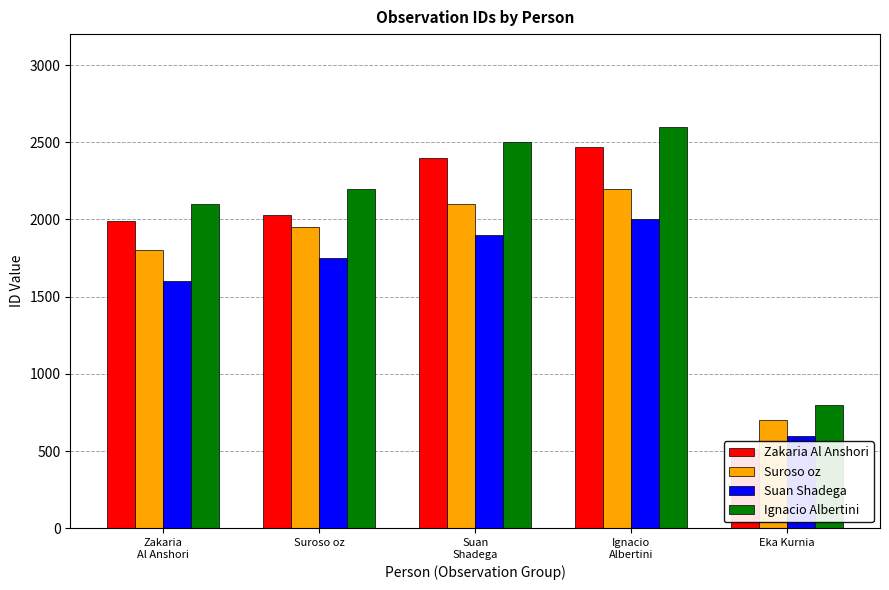

True or false: Suan Shadega has a value of 392 at Eka Kurnia.

False